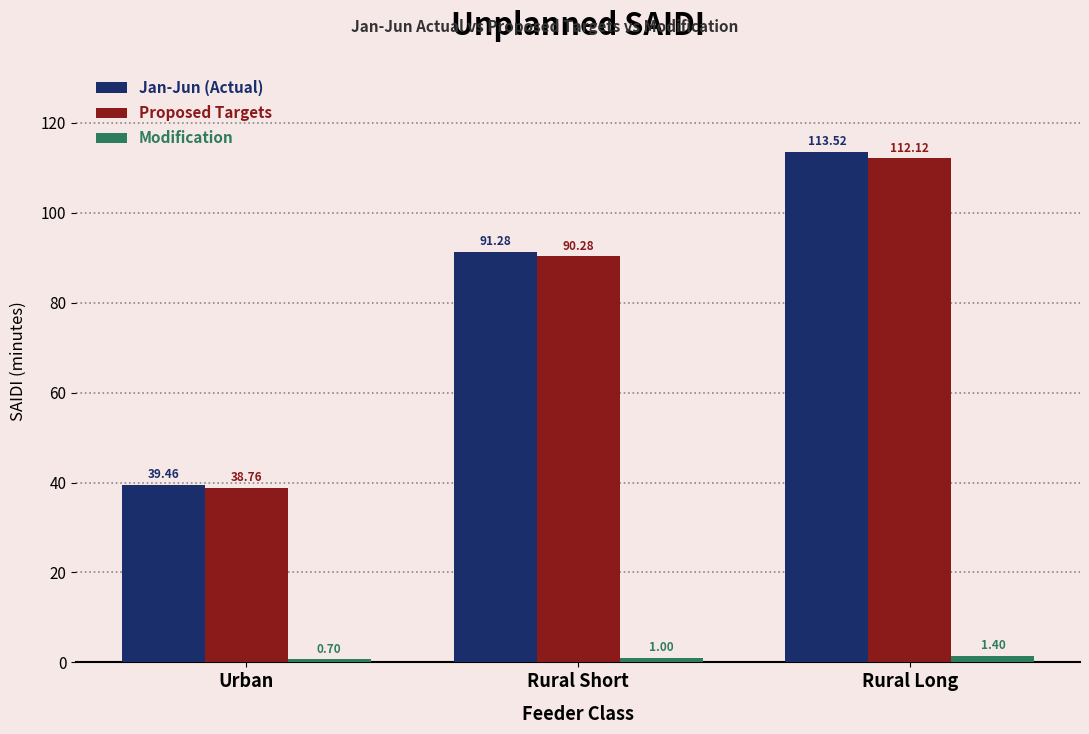

Which series changed the most between Urban and Rural Long?

Jan-Jun (Actual)